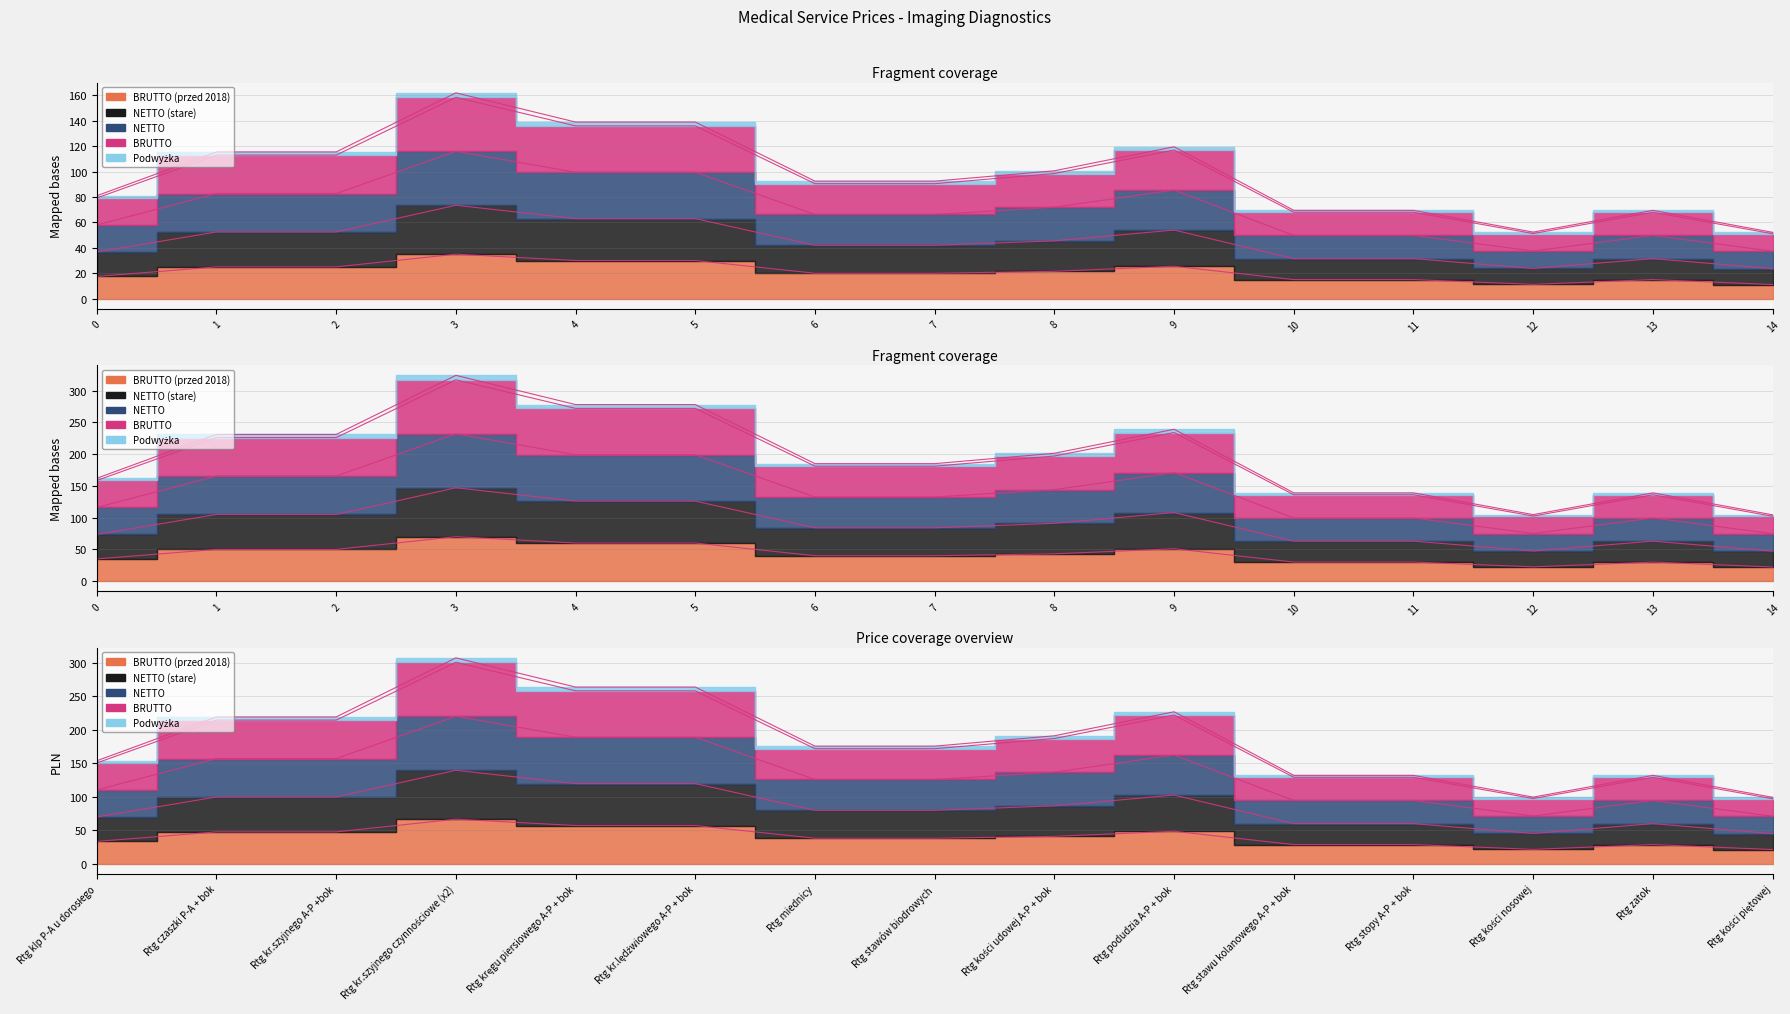

What is the label of the 2nd point from the left?

Rtg czaszki P-A + bok